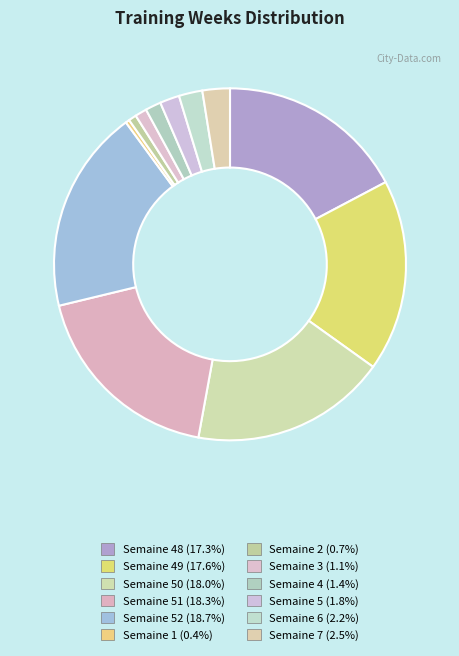

Rank the categories by value from lowest to highest.

Semaine 1, Semaine 2, Semaine 3, Semaine 4, Semaine 5, Semaine 6, Semaine 7, Semaine 48, Semaine 49, Semaine 50, Semaine 51, Semaine 52